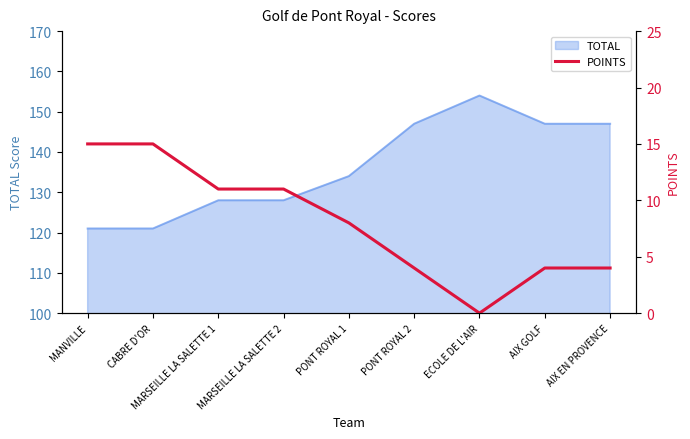

At which label is the value closest to 7?

PONT ROYAL 1